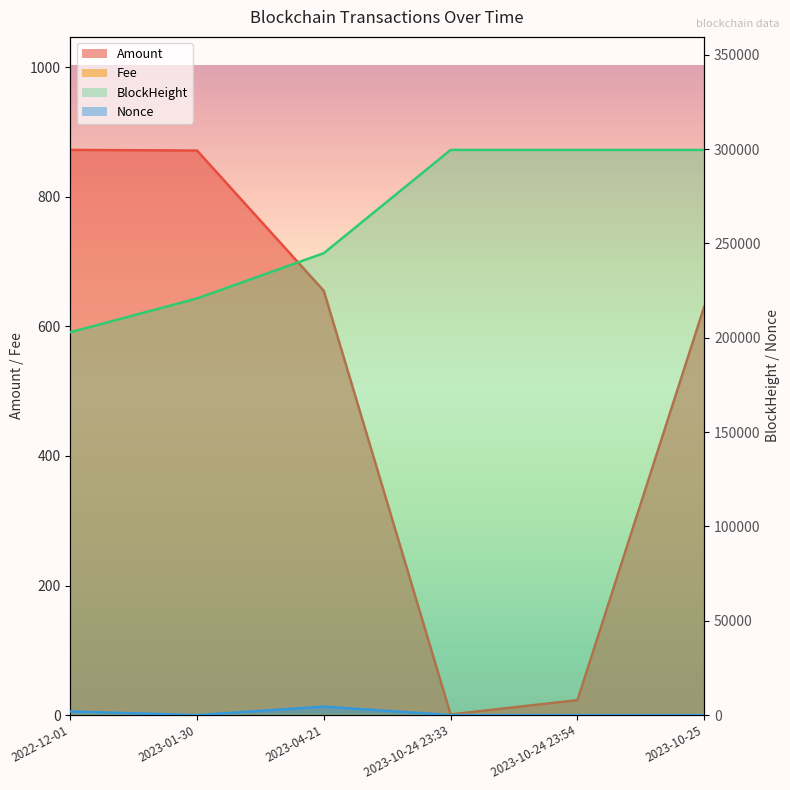

True or false: BlockHeight and Nonce intersect in this chart.

False